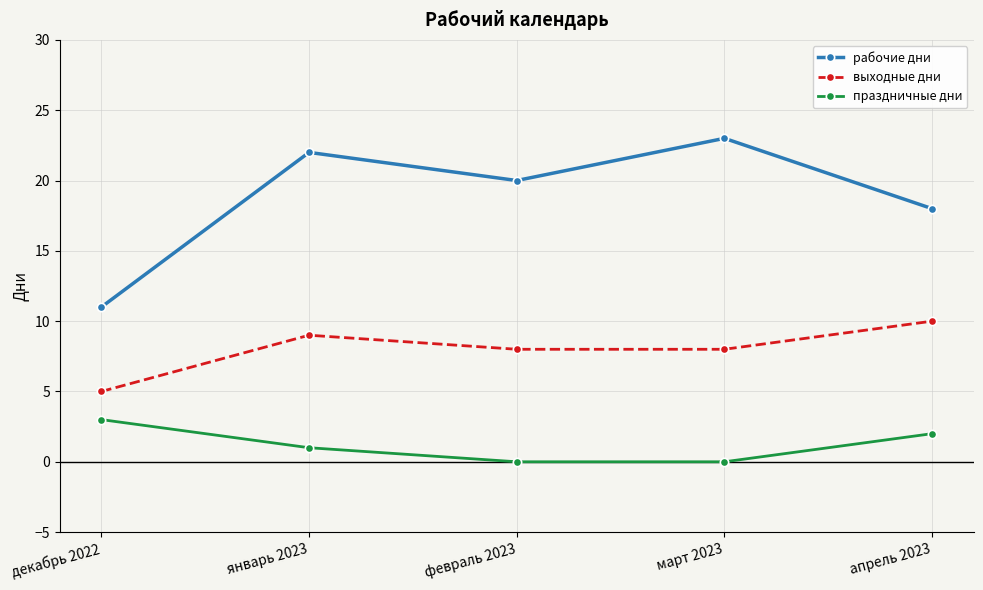

What is the label of the 2nd point from the left?

январь 2023